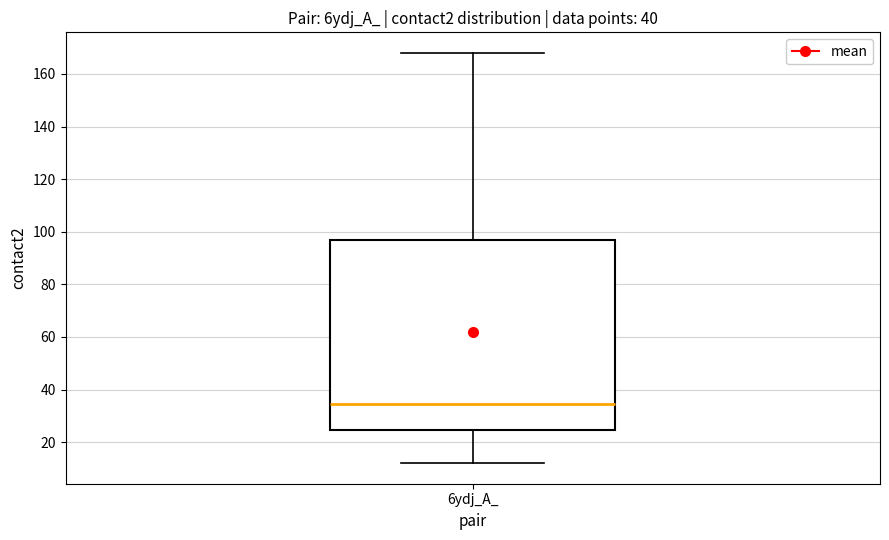

Read this box plot against the y-axis: the position of the median line, the range covered by the box, and the ends of both whiskers. The values are not printed on the chart, so give them approximately, as read against the axis.

median 34, box 24 to 98, whiskers 12 to 168